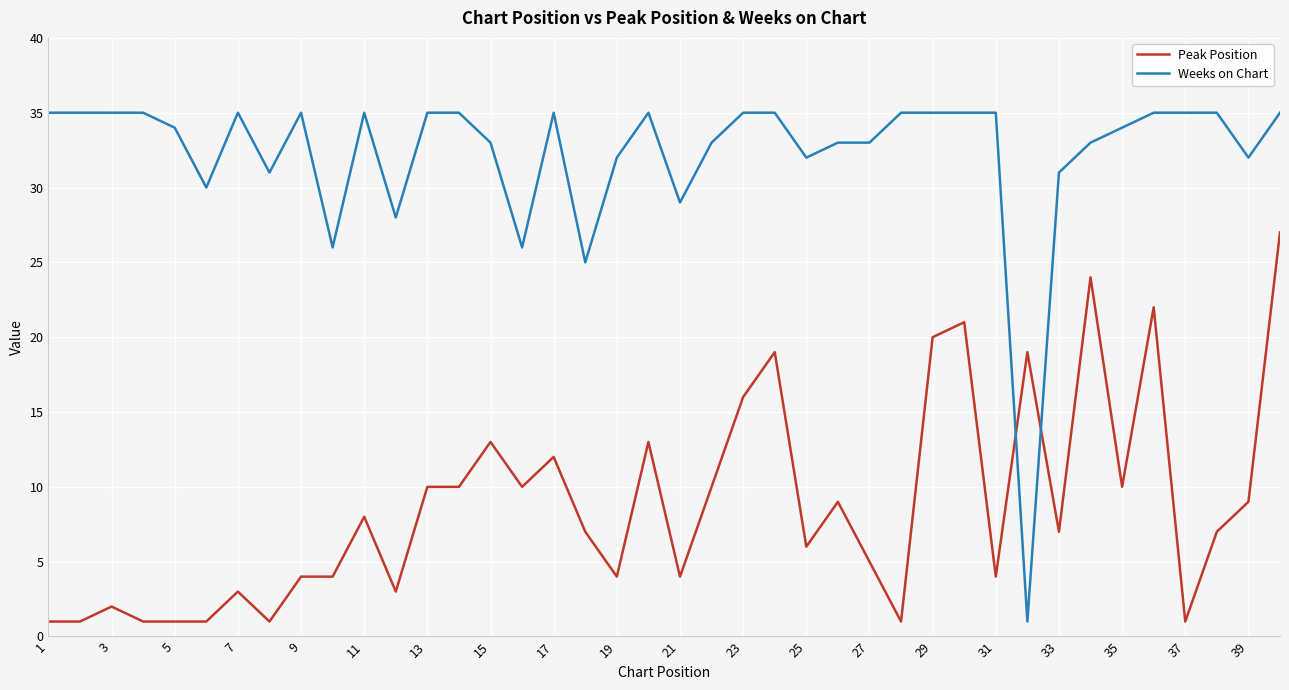

List the series in order of their peak value, highest first.

Weeks on Chart, Peak Position